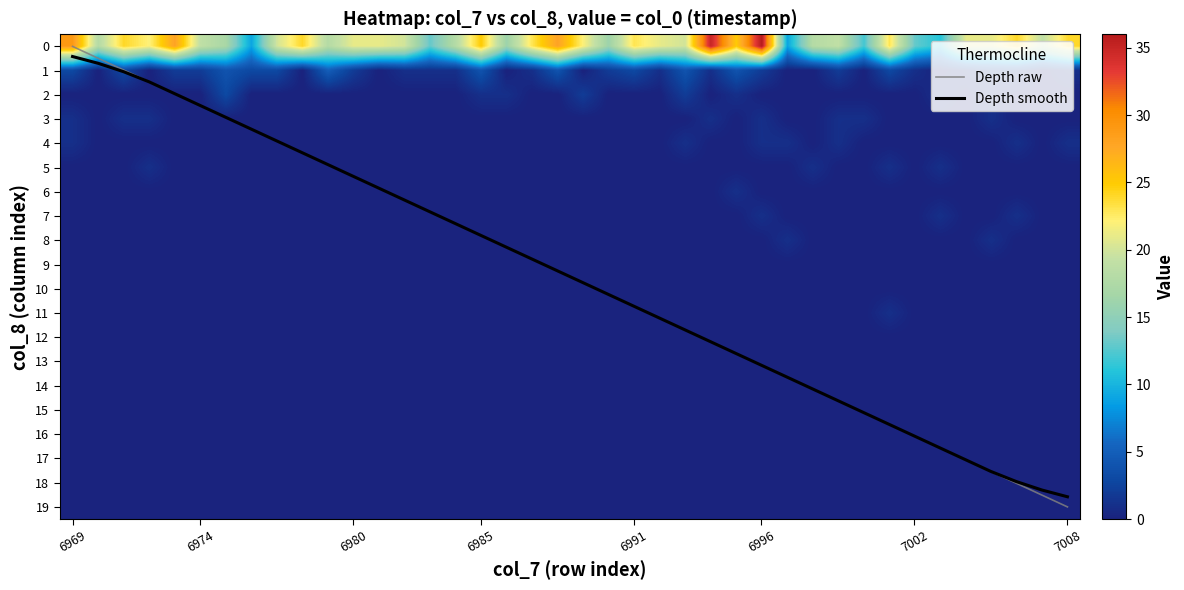

What is the highest value of the Depth raw series?

19.0